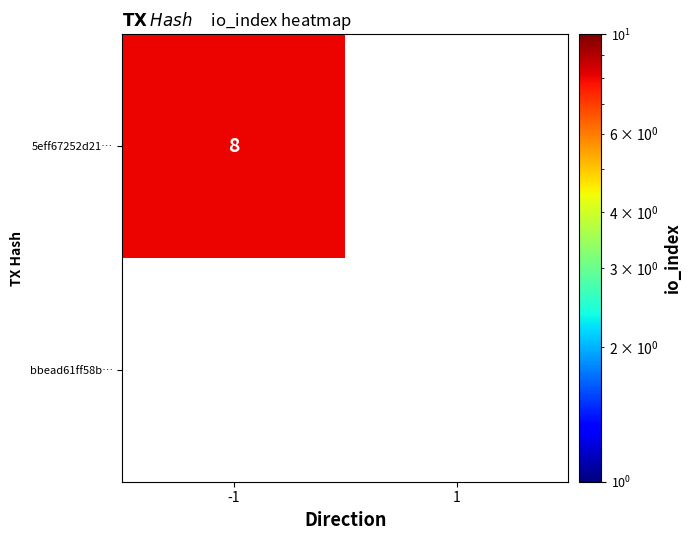

Which series has the largest total across all categories?

5eff67252d212511149e163d19ff7329a254324